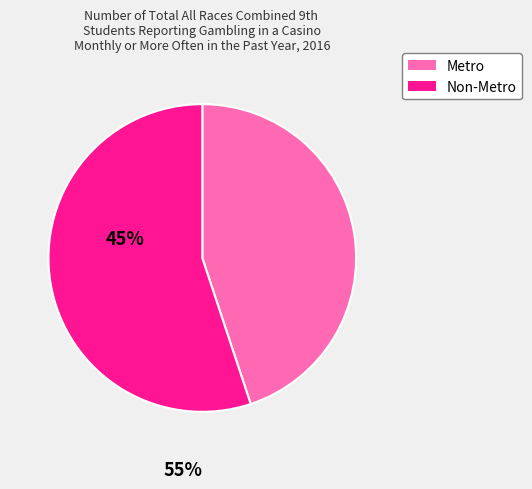

Do Metro and Non-Metro together represent more than half of the pie?

Yes